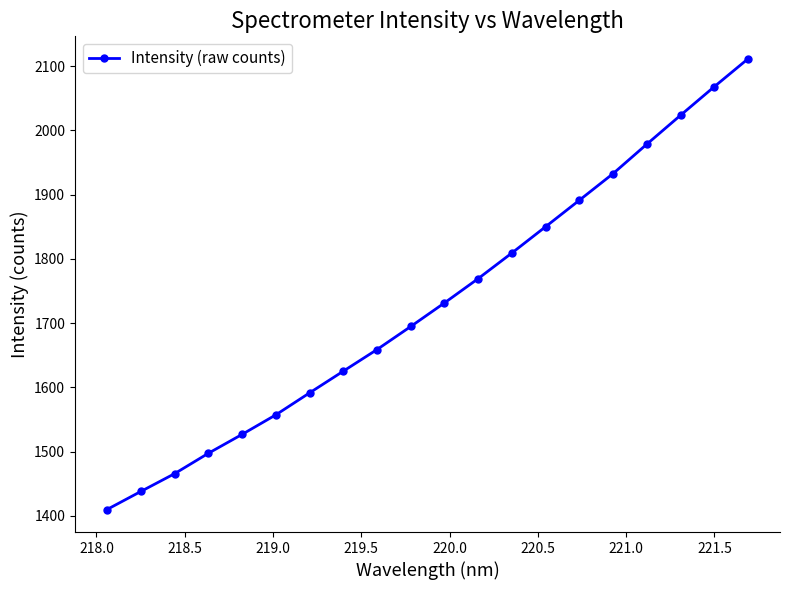

True or false: the data has more than 2 interior local peaks.

False